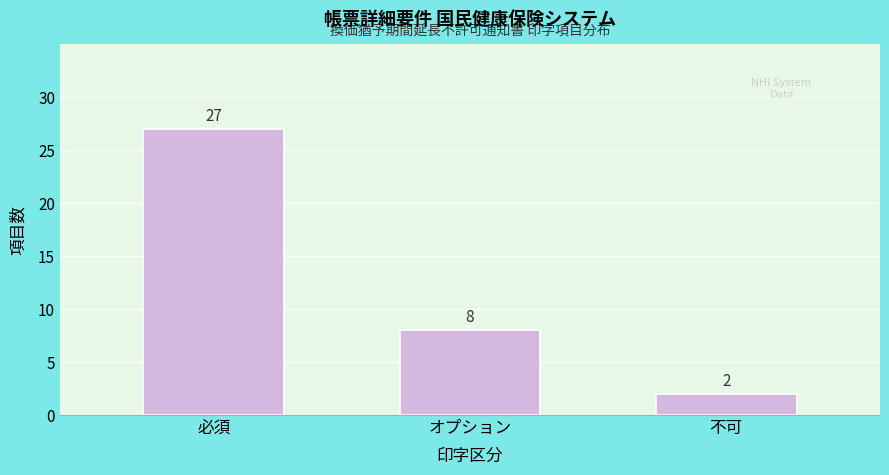

Reading left to right, what are all the values shown in this chart?

必須=27	オプション=8	不可=2